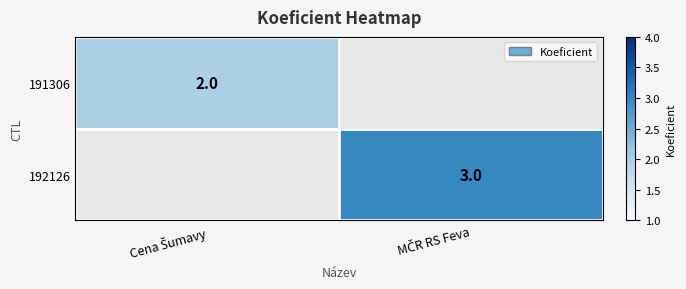

At which label does 192126 reach its minimum?

Cena Šumavy